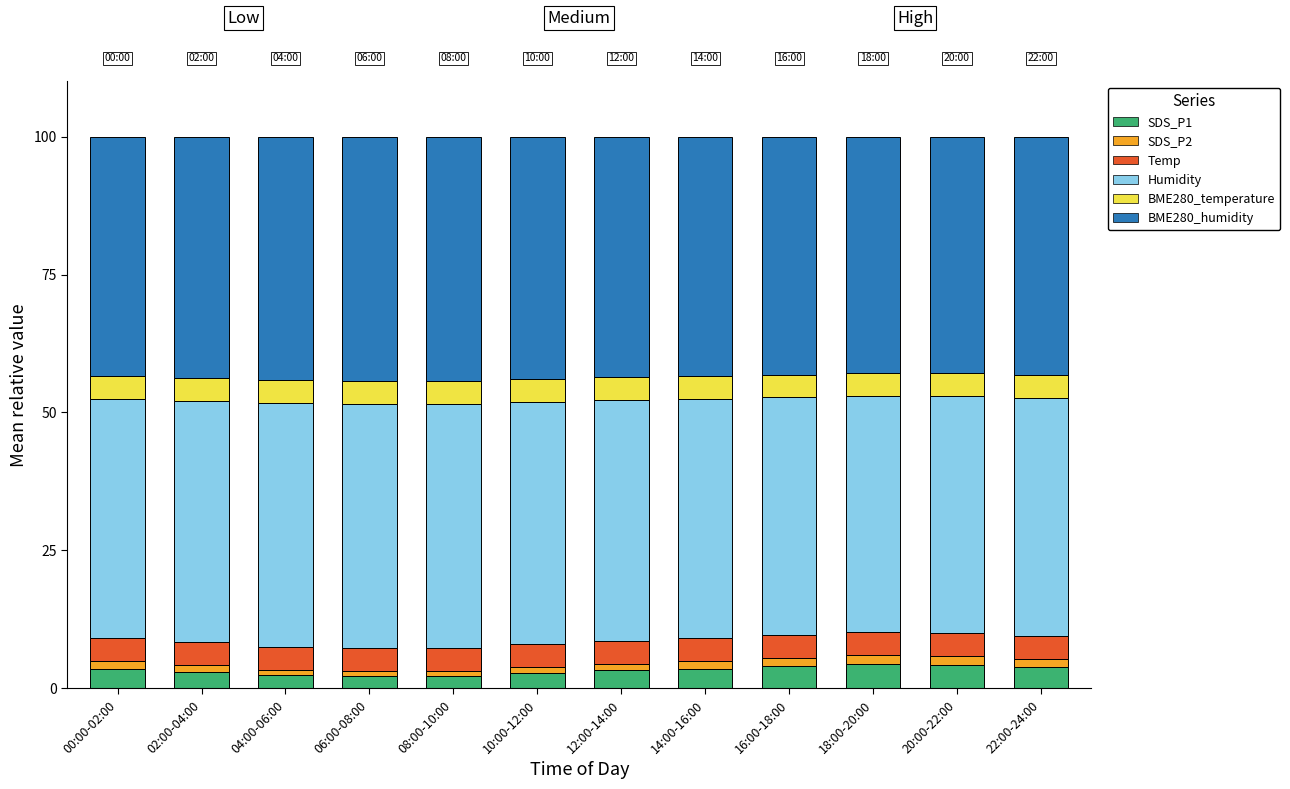

What is the maximum value for SDS_P1?

4.4